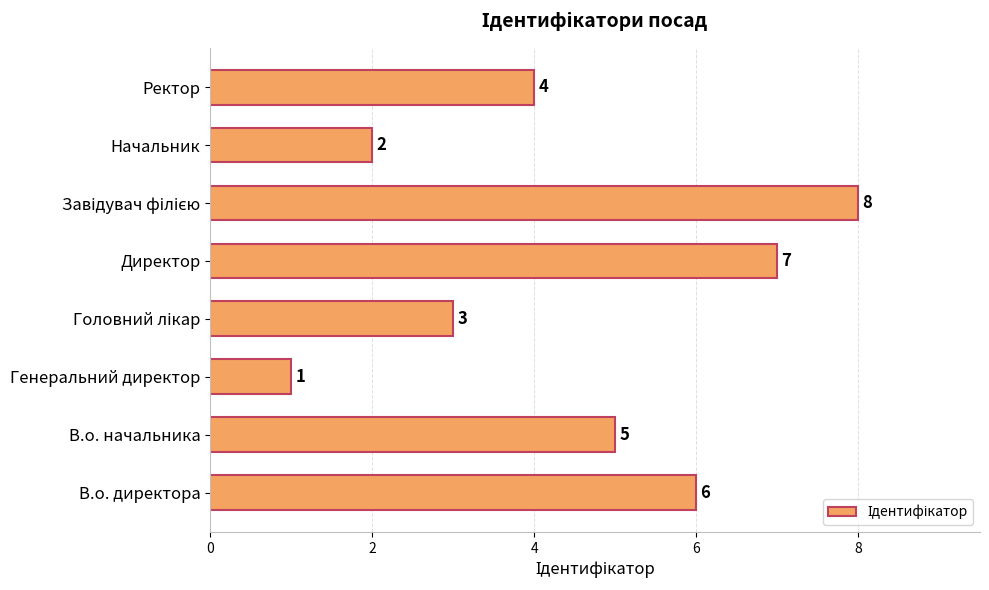

How many data points does each series have?

8